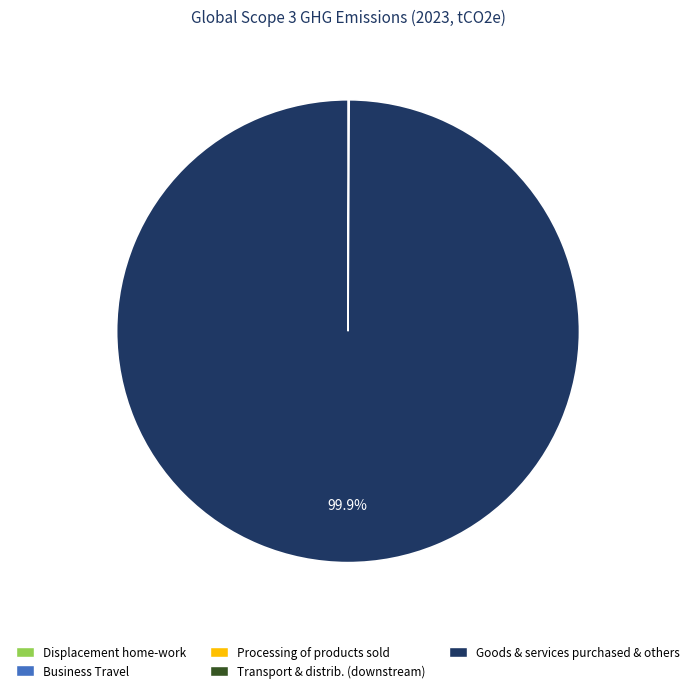

Does any single category account for the majority?

Yes